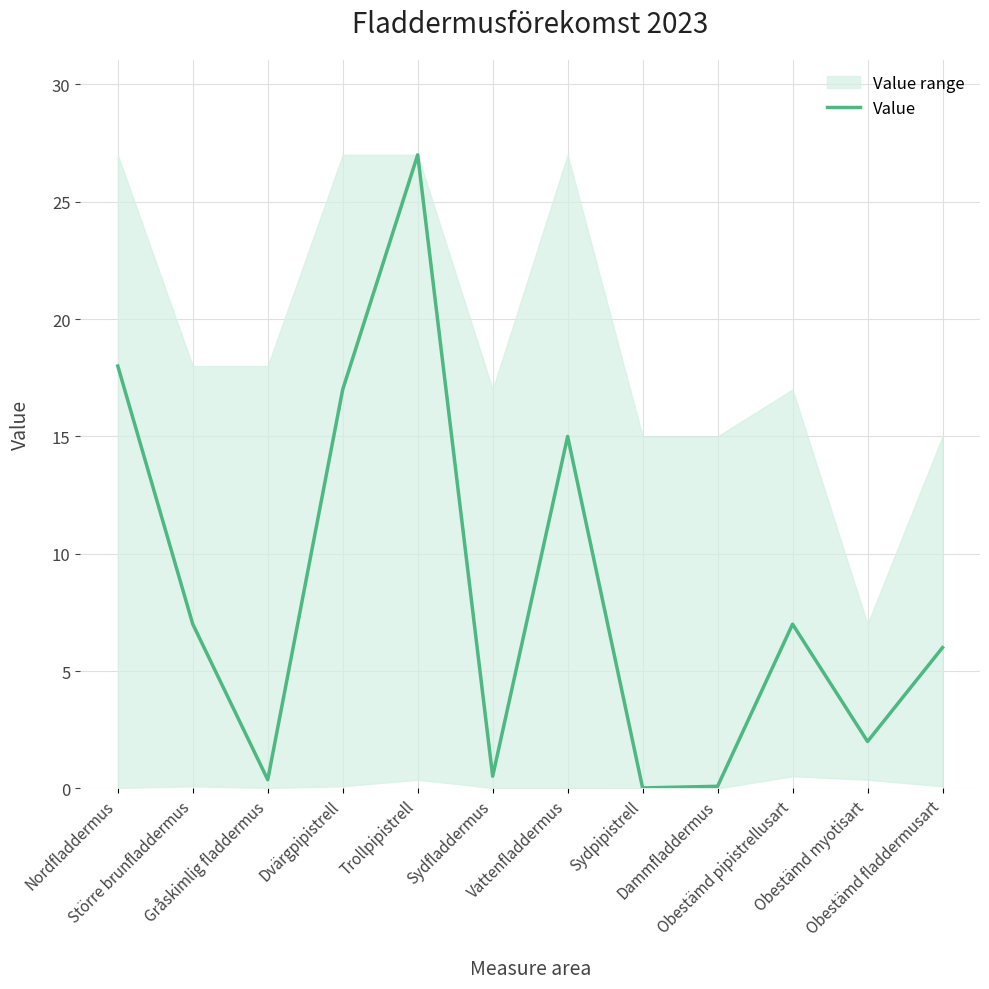

List the labels in order of value, largest first.

Trollpipistrell, Nordfladdermus, Dvärgpipistrell, Vattenfladdermus, Större brunfladdermus, Obestämd pipistrellusart, Obestämd fladdermusart, Obestämd myotisart, Sydfladdermus, Gråskimlig fladdermus, Dammfladdermus, Sydpipistrell